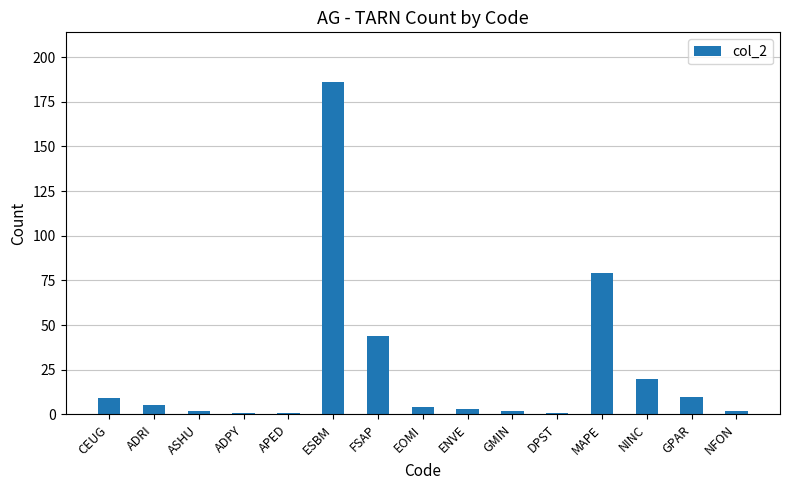

Approximately how many times larger is the value at DPST compared to ASHU?

0.5